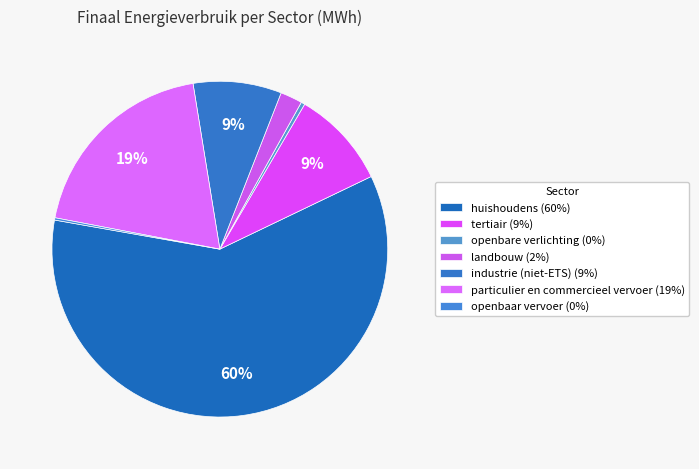

How many slices are in this pie chart?

7